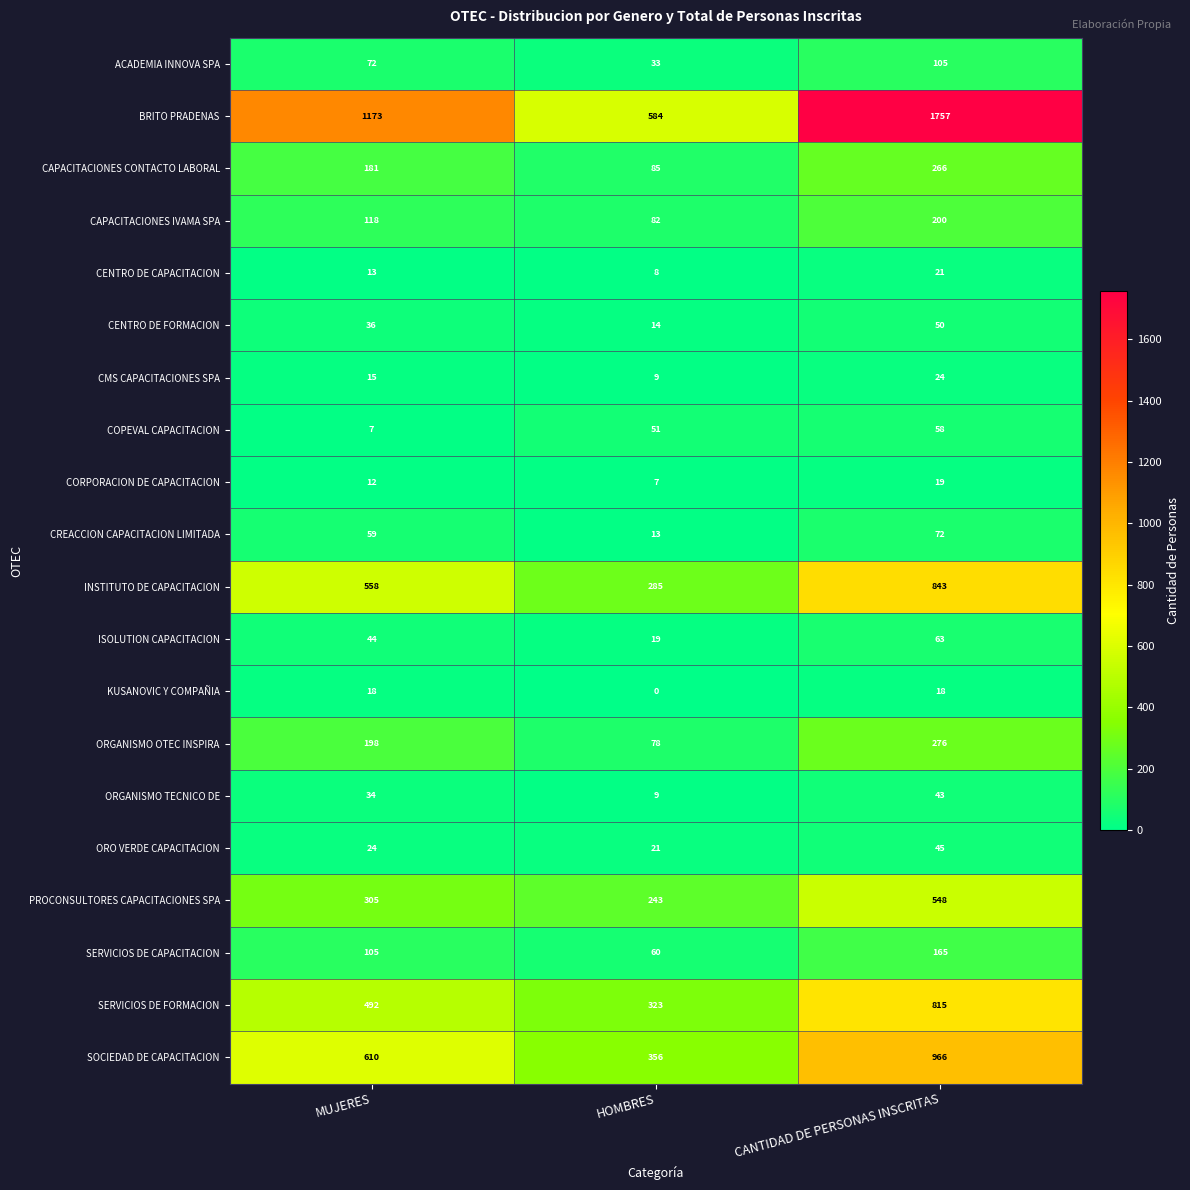

Which series has the largest total across all categories?

BRITO PRADENAS